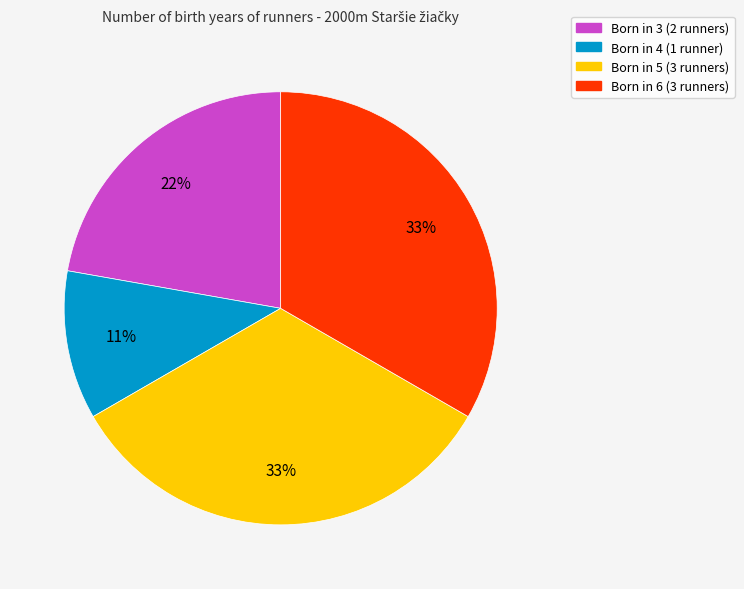

Count the number of slices in the pie.

4